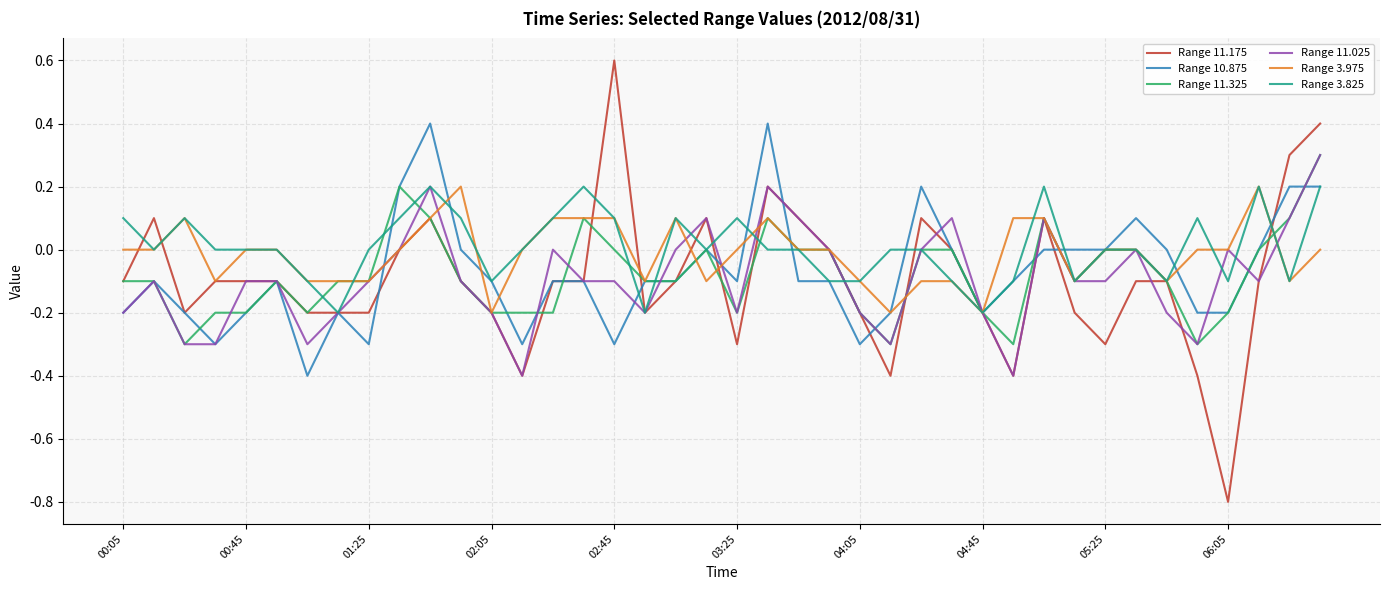

What is the greatest value displayed?

0.6